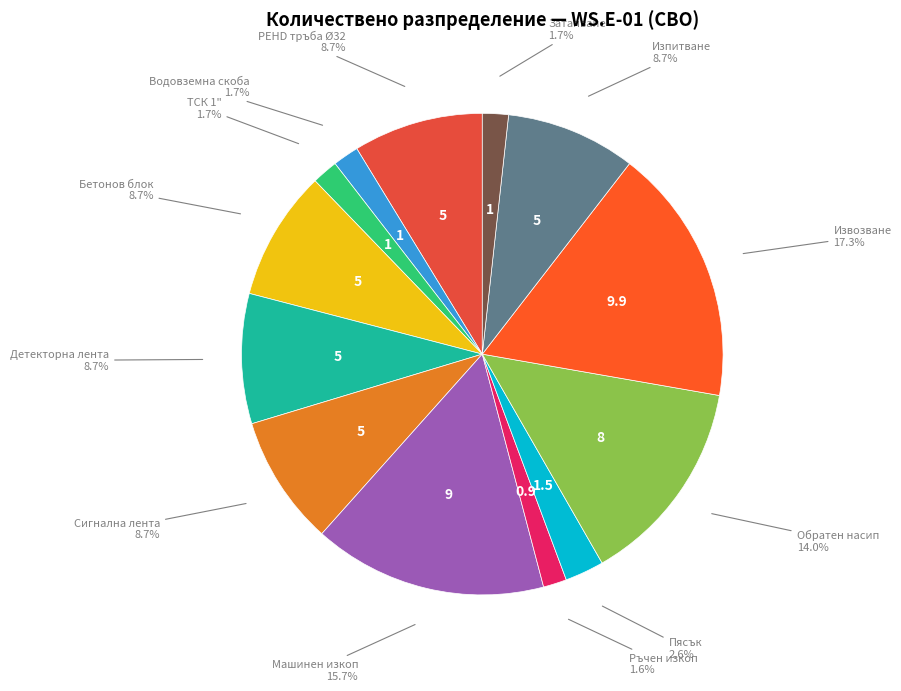

Which category has the biggest portion of the pie?

Извозване